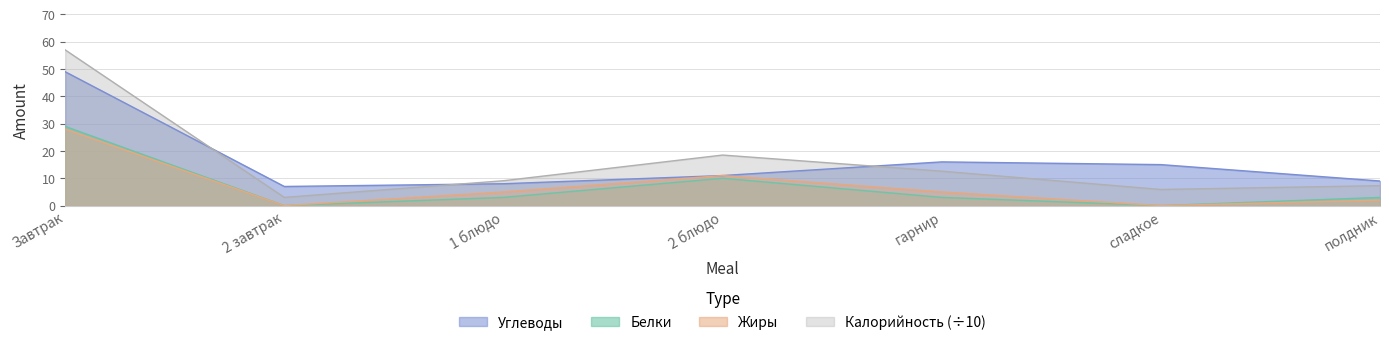

The value of Жиры at сладкое is 0.0. True or false?

True